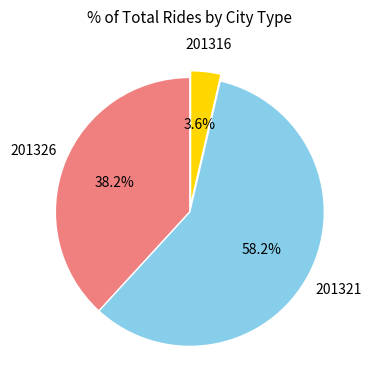

Which slice represents more than half of the pie?

201321